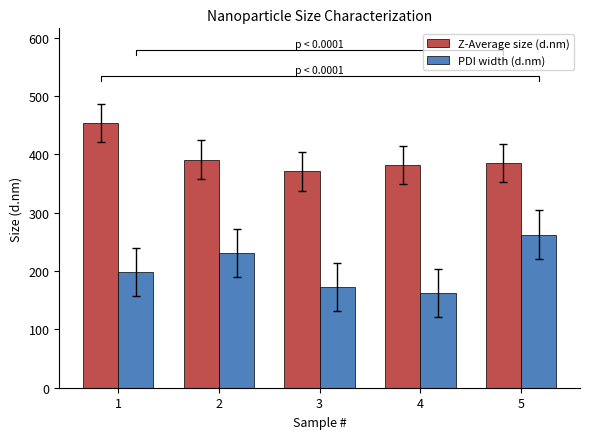

What is the average value of the Z-Average size (d.nm) series?

396.3